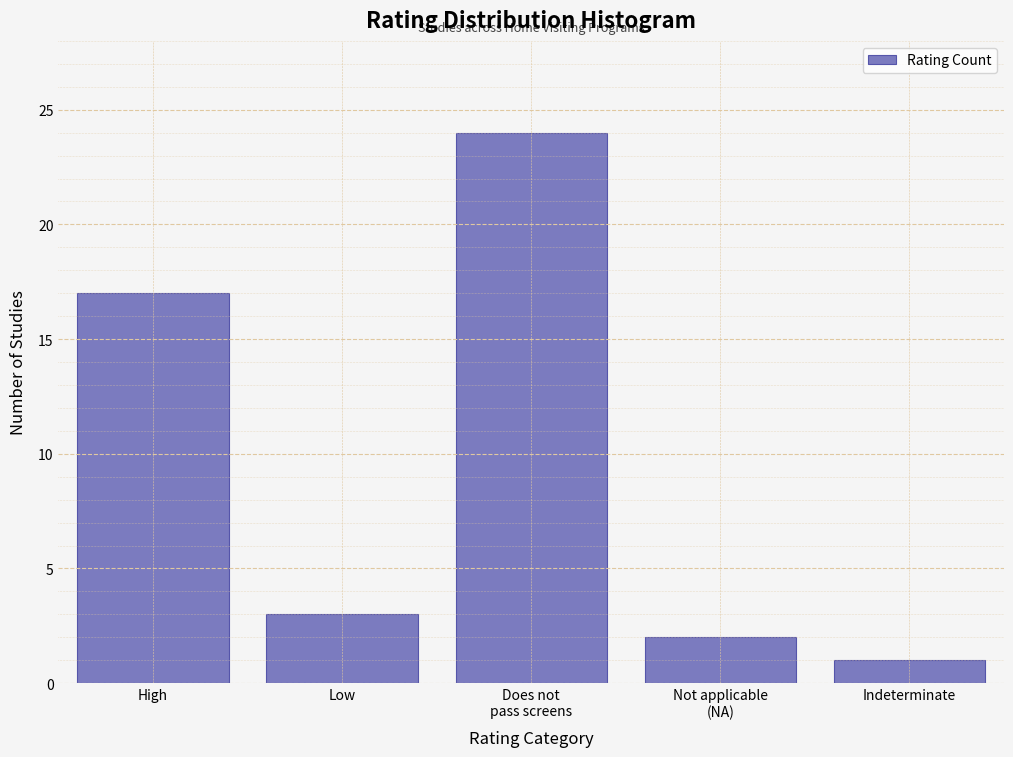

Reading left to right, extract all data points from this chart.

17	3	24	2	1